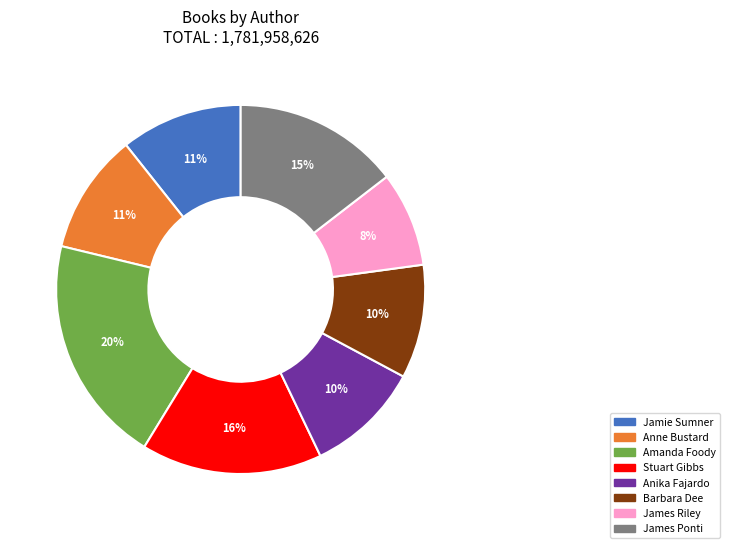

Do James Riley and Stuart Gibbs together represent more than half of the pie?

No